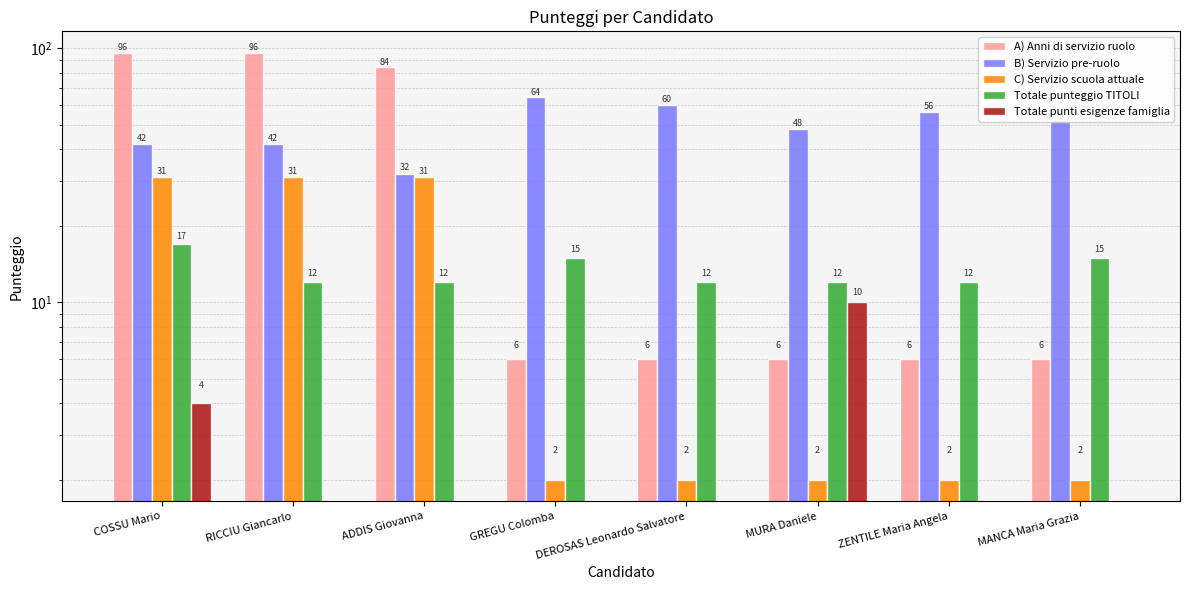

At which category is the sum across all series the highest?

COSSU Mario